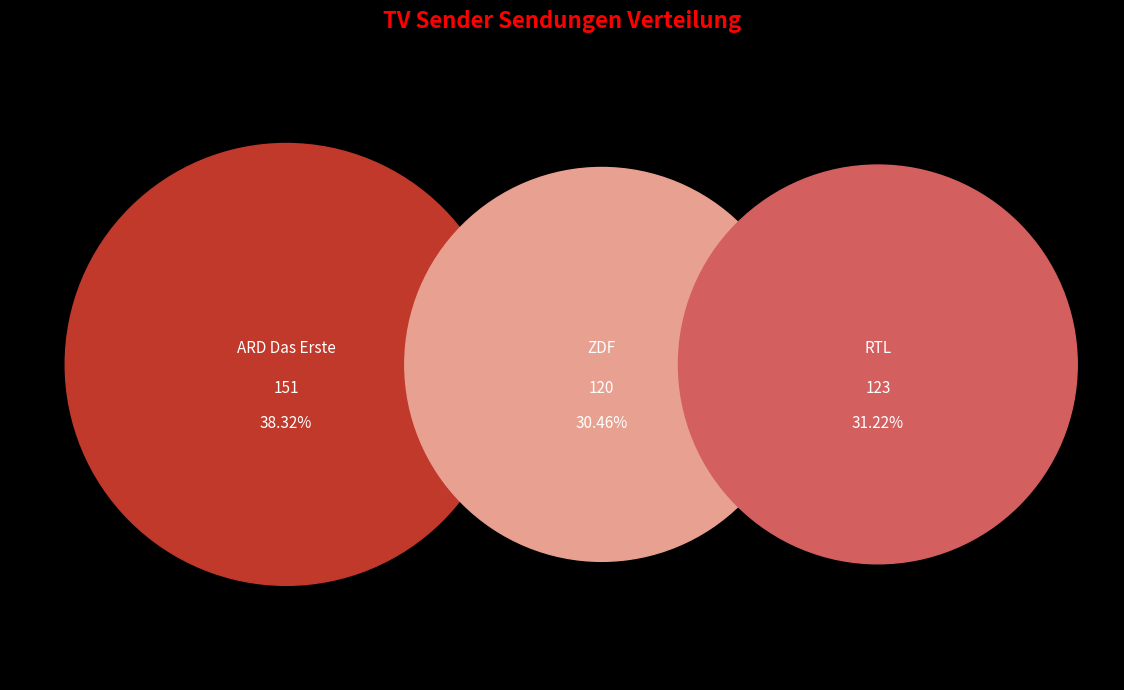

What is the ratio of the value at RTL to the value at ZDF?

1.0